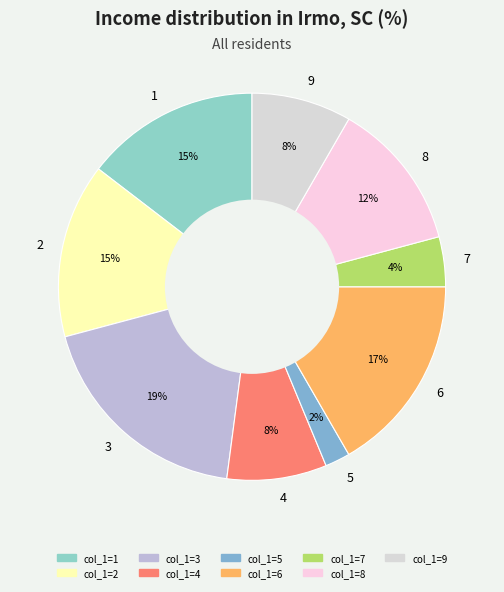

To the nearest percent, what is the difference between the largest and smallest slice percentages?

17%